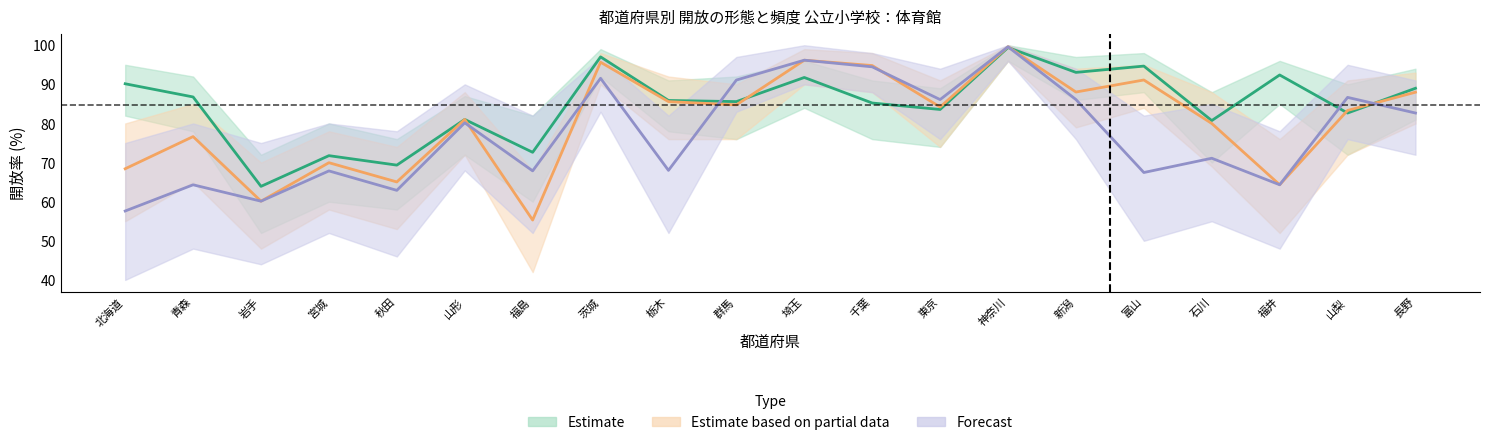

True or false: Estimate and Forecast intersect in this chart.

True